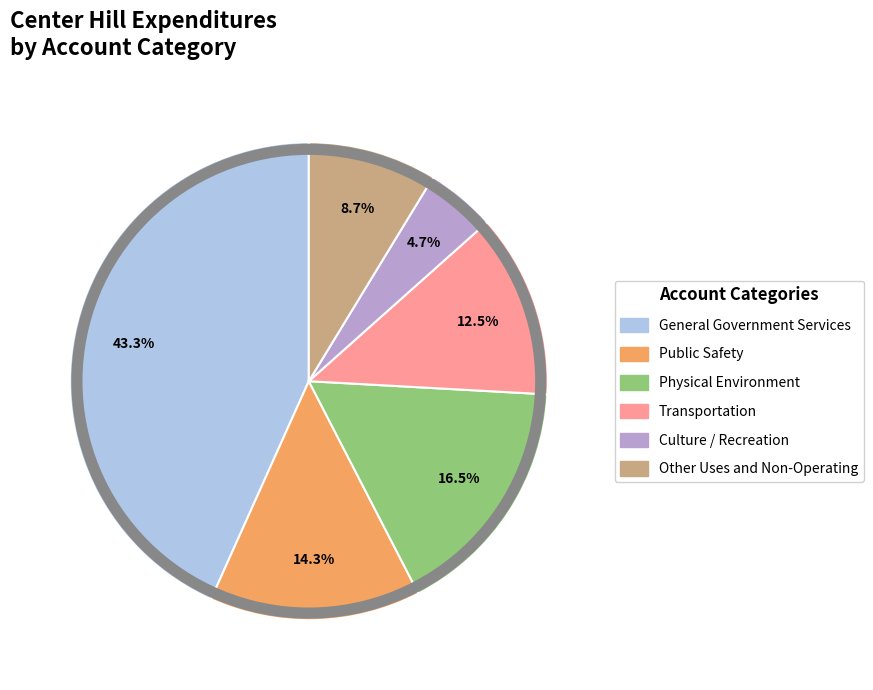

Do Physical Environment and Other Uses and Non-Operating together represent more than half of the pie?

No